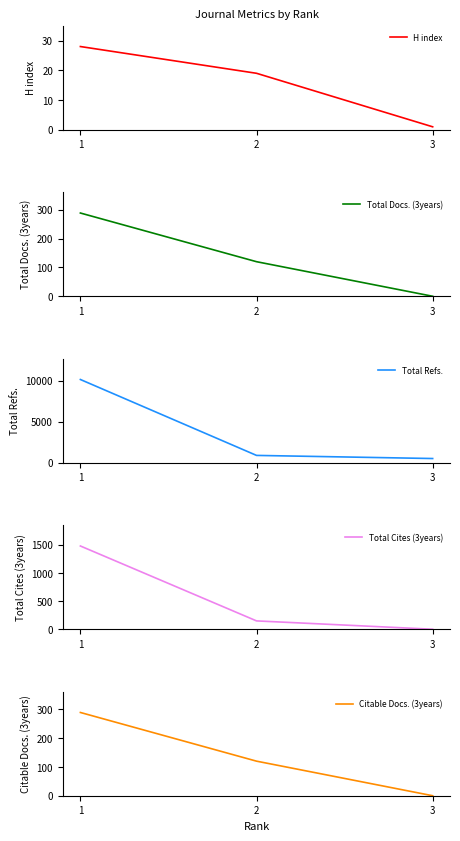

What is the total value across all series at 1?

12242